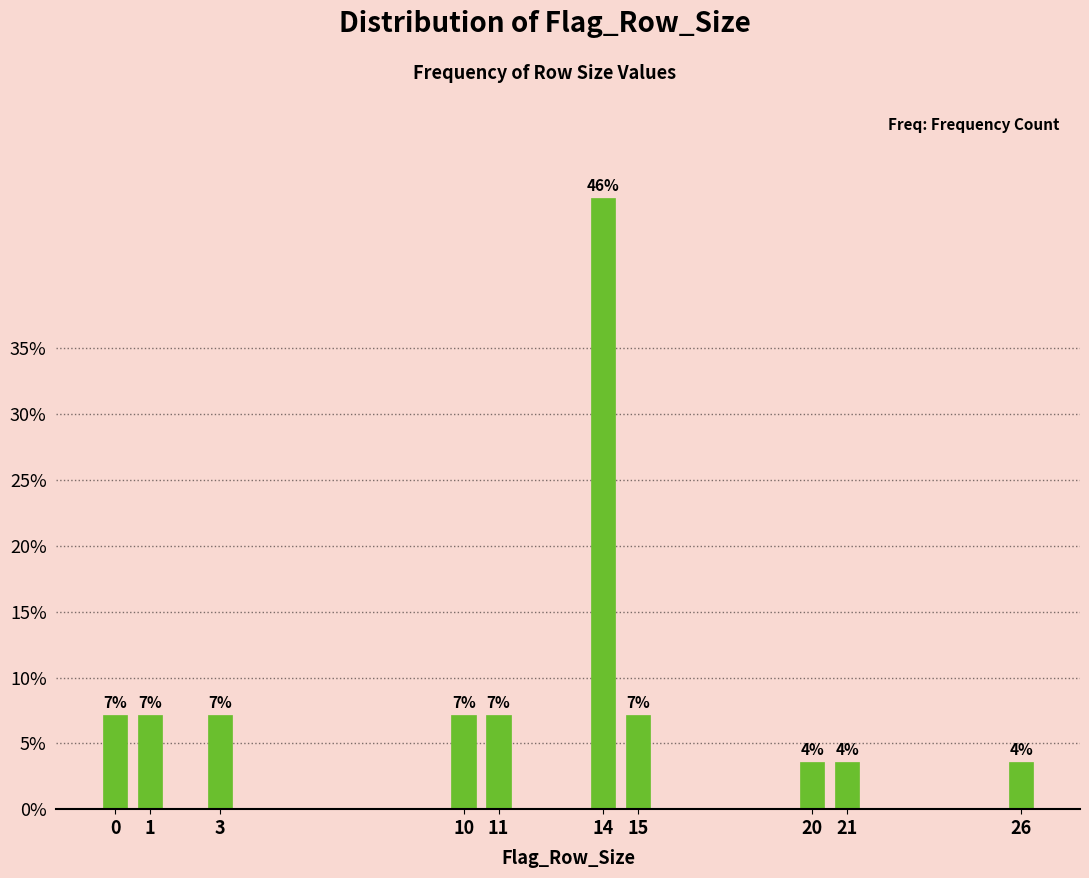

How many bars are there in total?

10